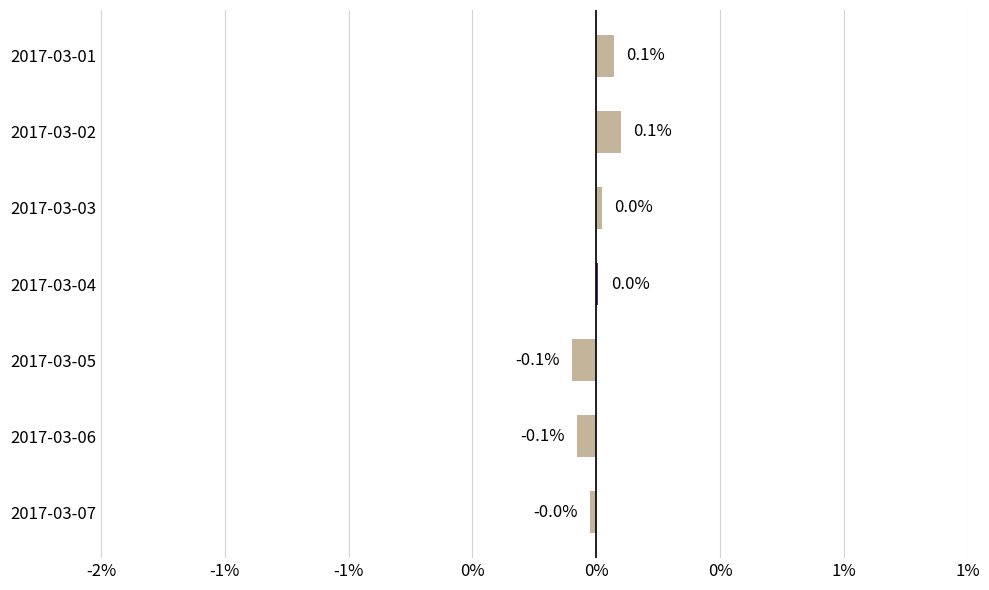

What is the difference between the maximum and second lowest values?

0.2